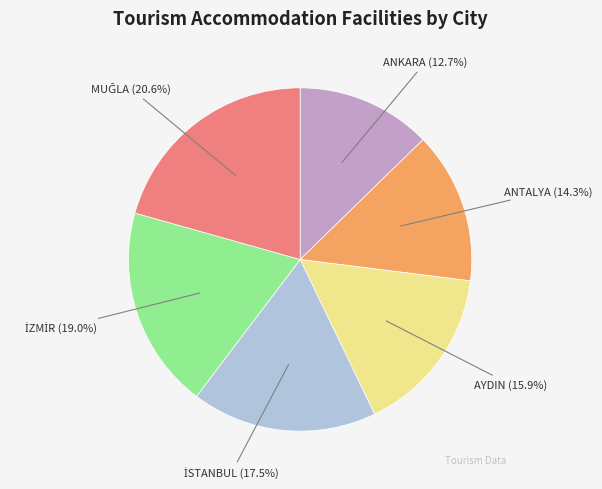

Which slice is the smallest?

ANKARA